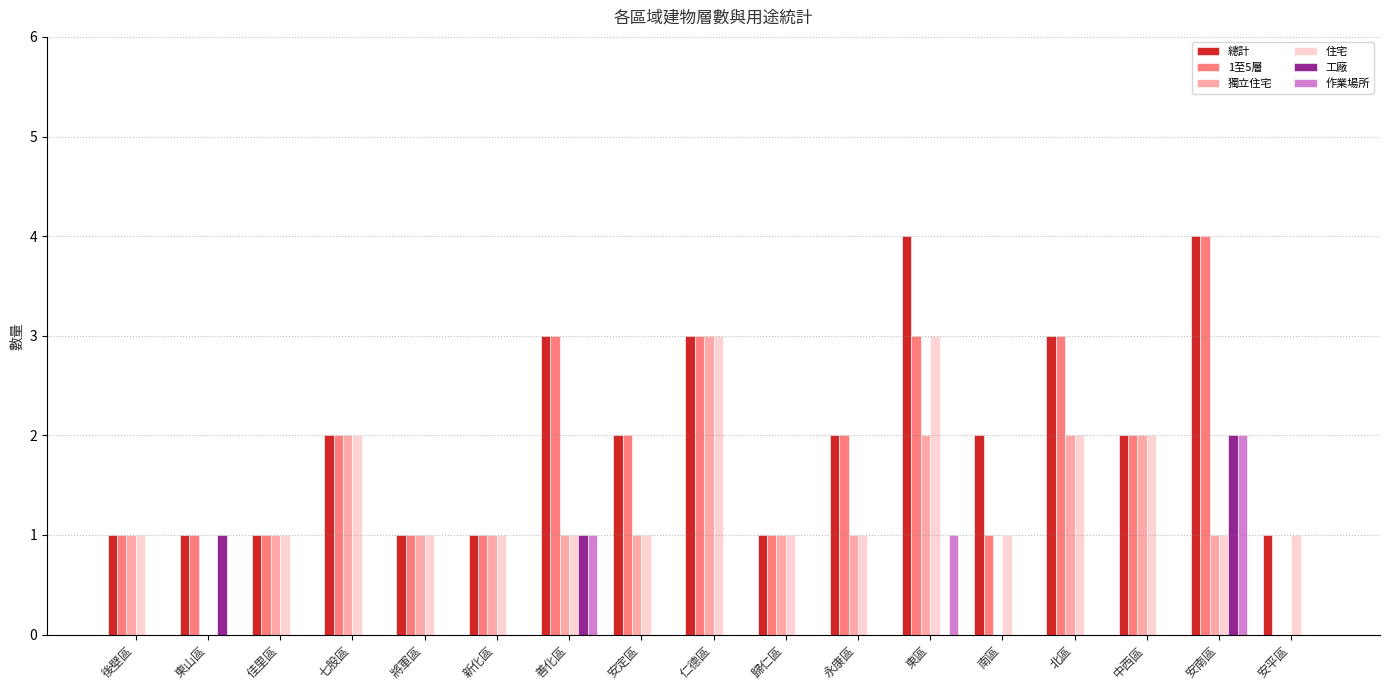

What is the maximum value for 獨立住宅?

3